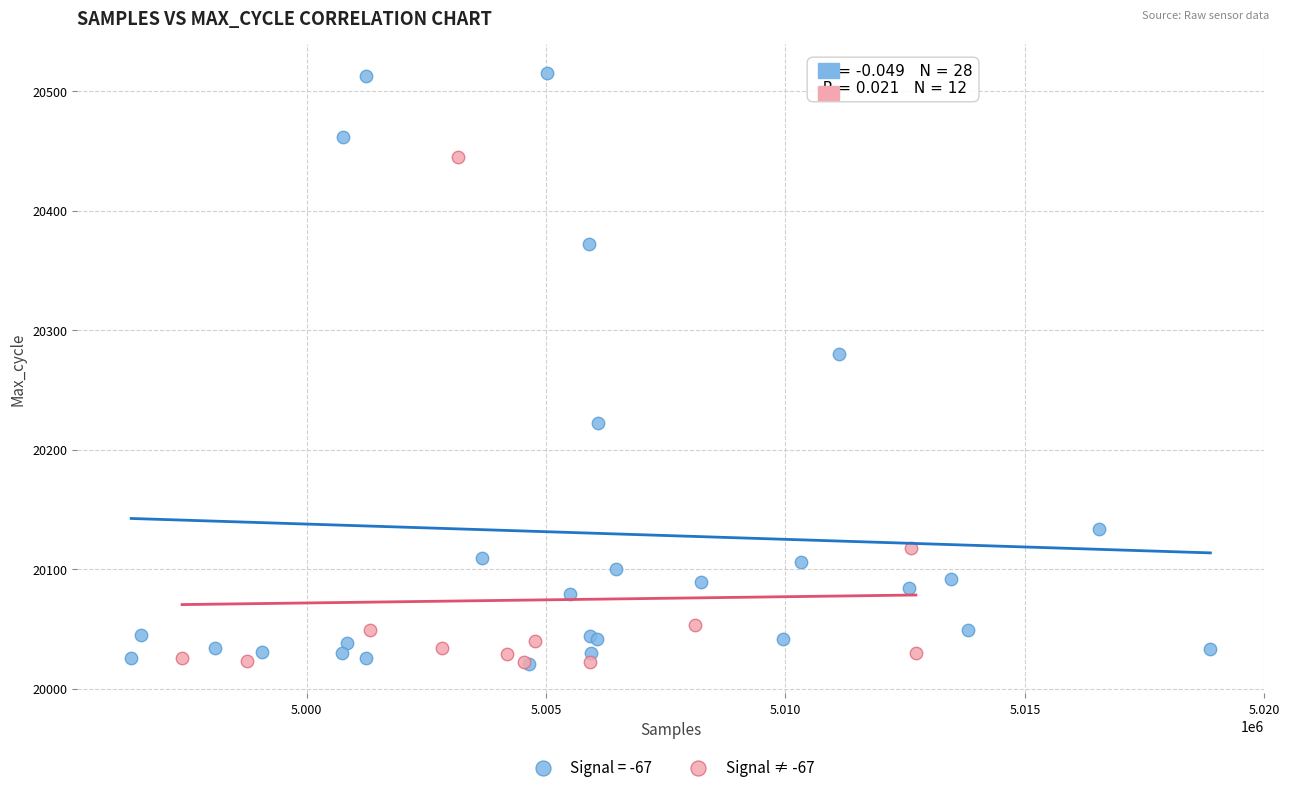

Which series reaches the maximum Y coordinate?

Signal = -67